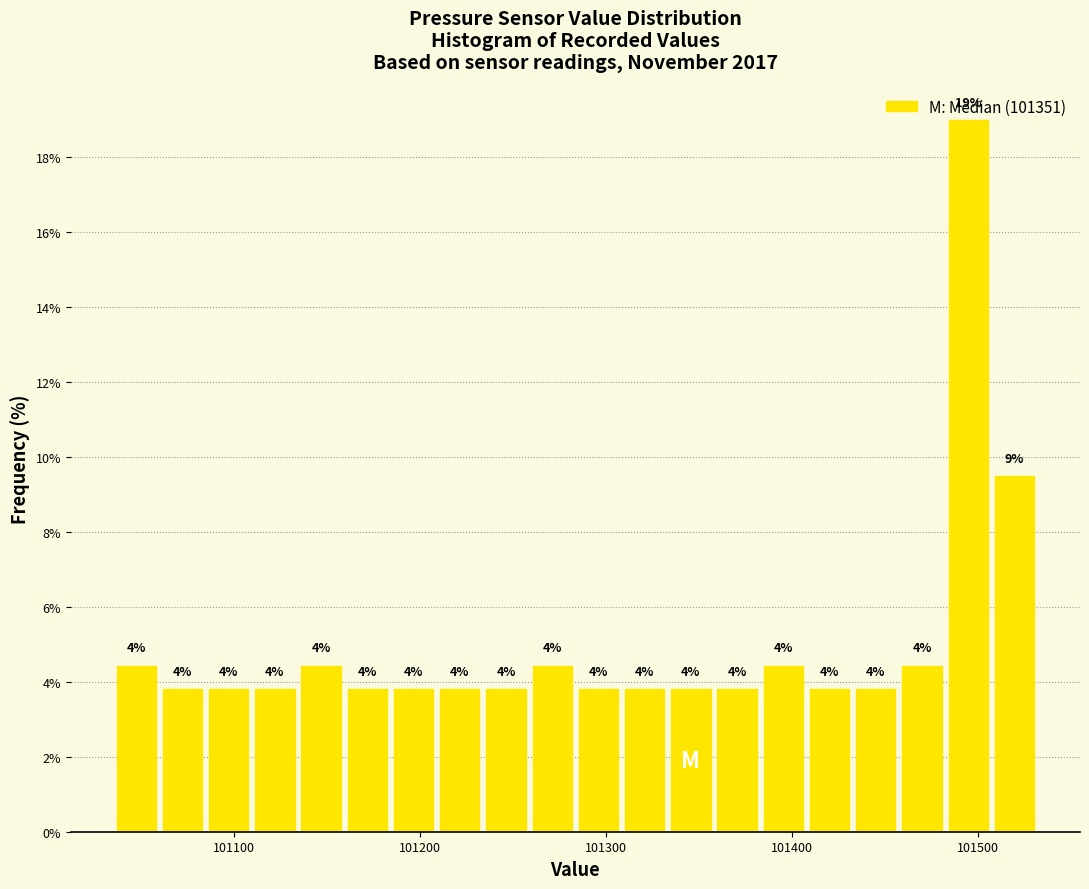

Read against the x-axis, roughly where is the centre of the tallest bar?

101490